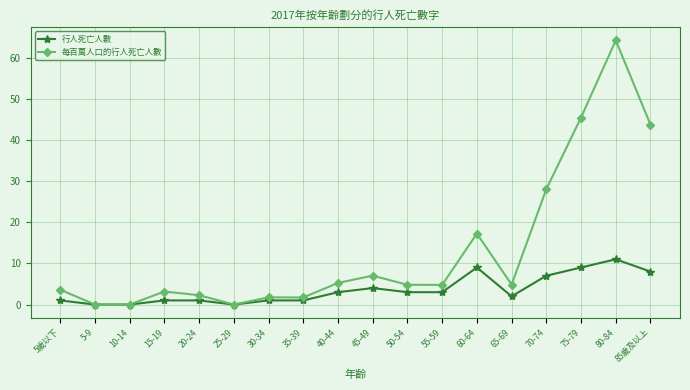

What position from the left is 50-54?

11